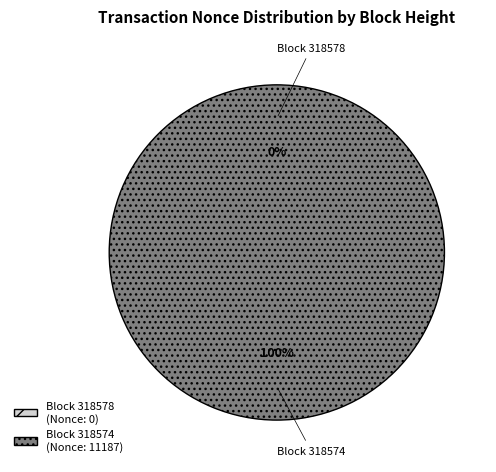

How many segments does this pie chart have?

2